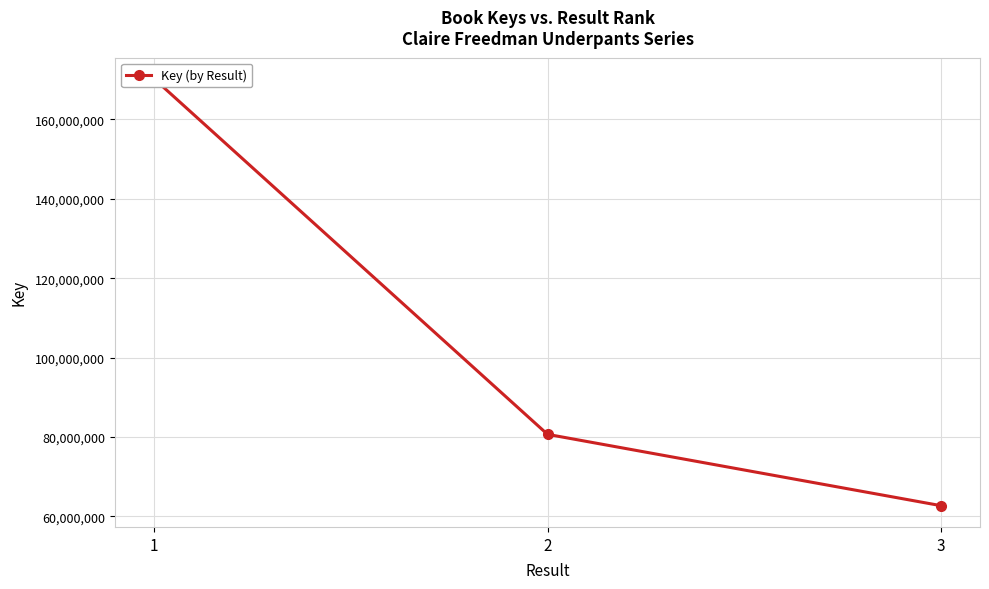

What is the value of the 1st point from the left?

170179347